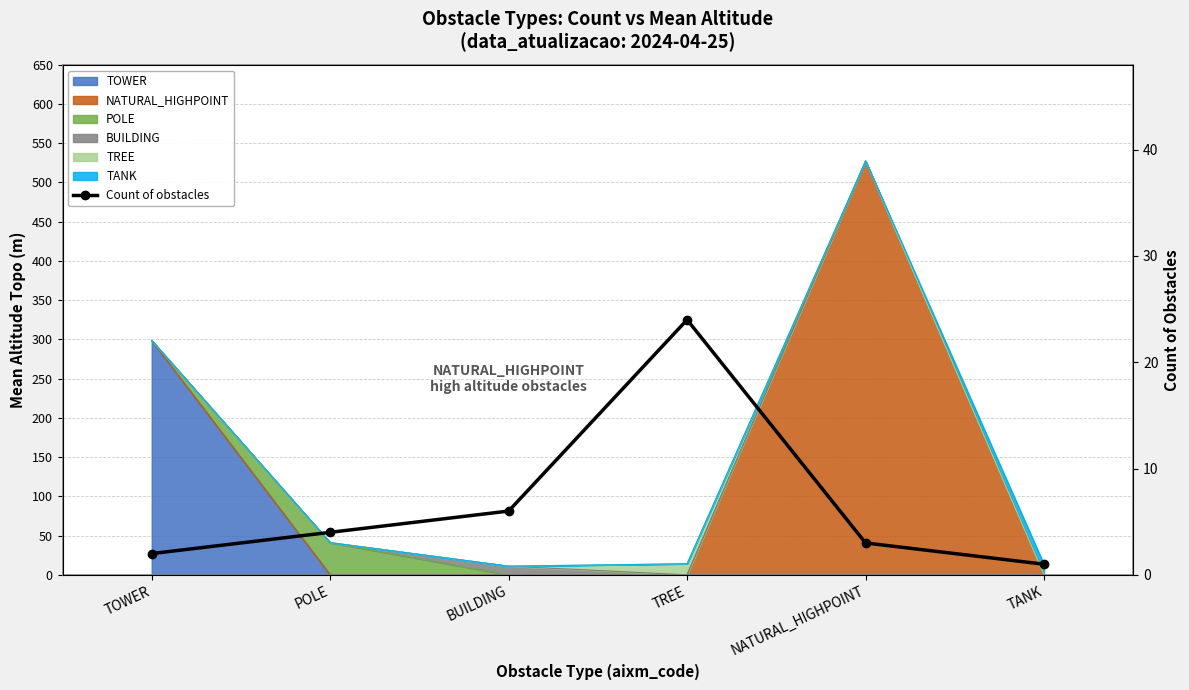

What is the label of the 4th point from the right?

BUILDING